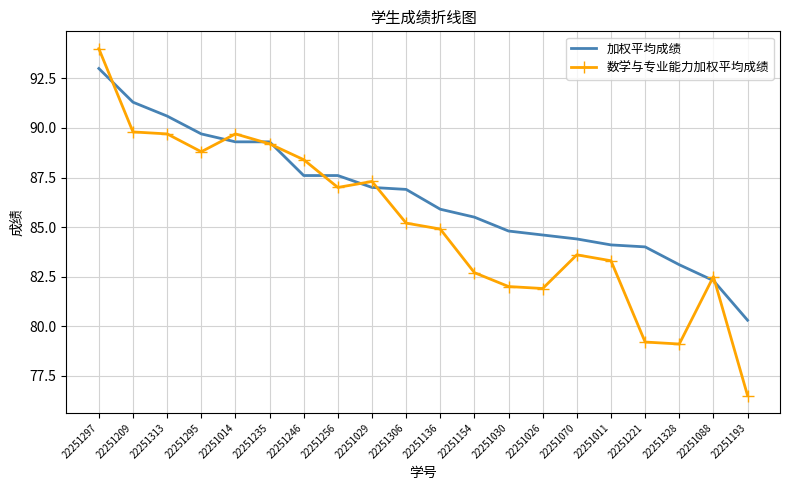

Which series ends up on top after the final intersection of 数学与专业能力加权平均成绩 and 加权平均成绩?

加权平均成绩